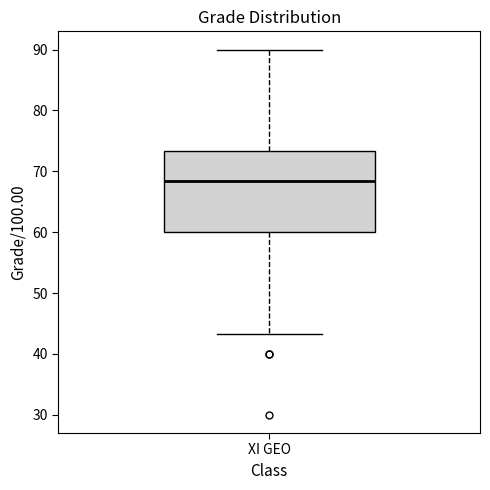

Where is the lower edge of the box for XI GEO on the y-axis? The values are not printed on the chart, so give them approximately, as read against the axis.

60